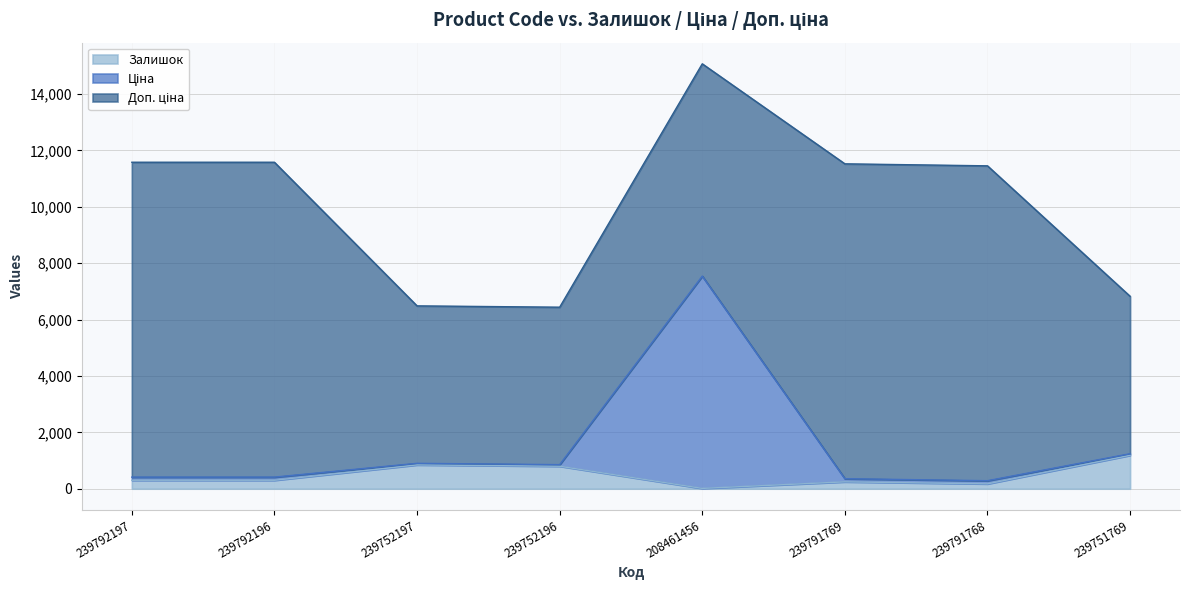

True or false: Ціна and Залишок intersect in this chart.

False